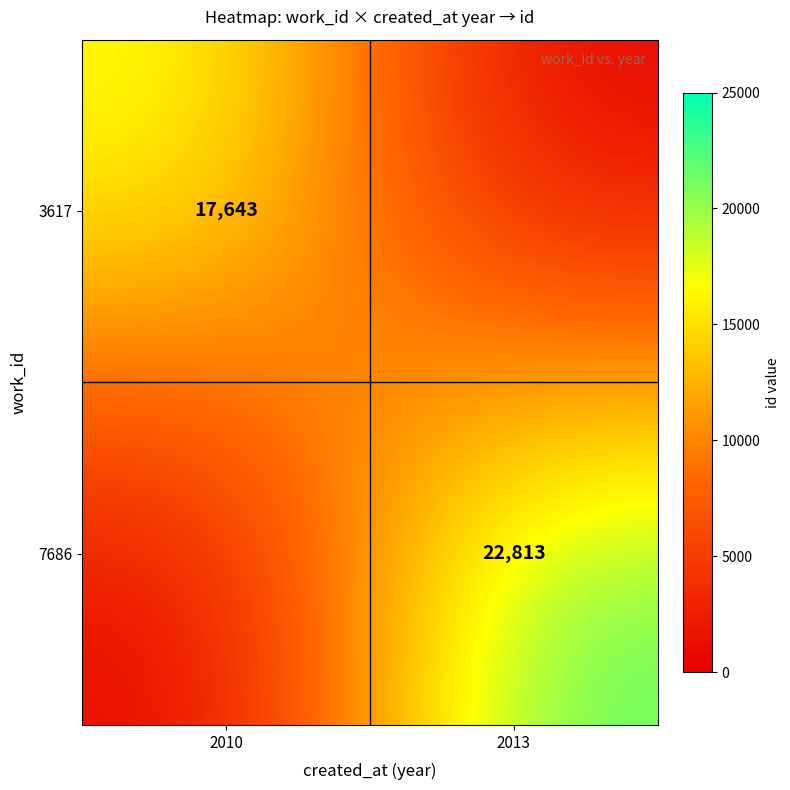

The 3617 series shows 17643 at 2010. True or false?

True